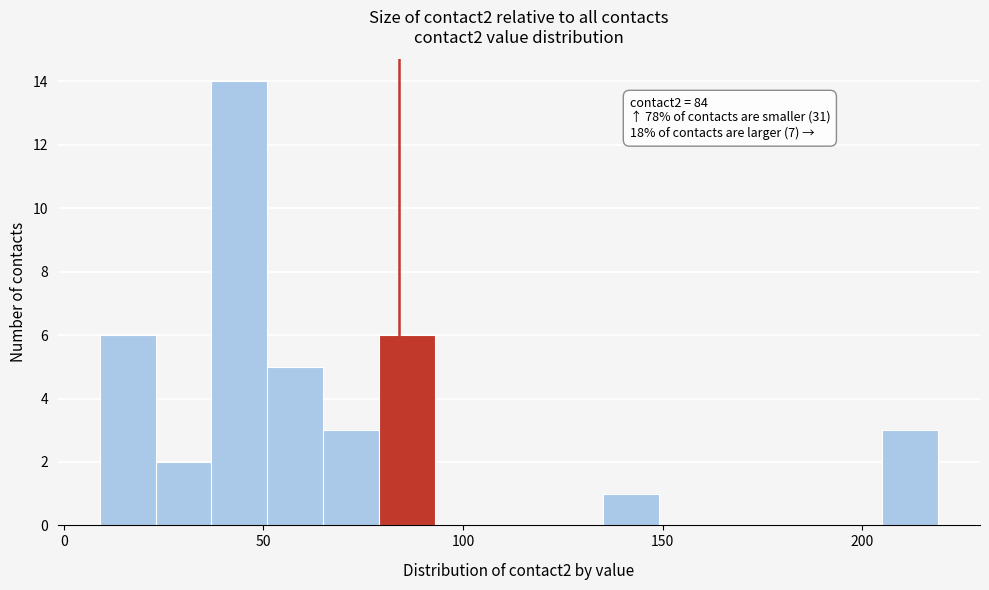

Read against the x-axis, roughly where is the centre of the tallest bar?

45